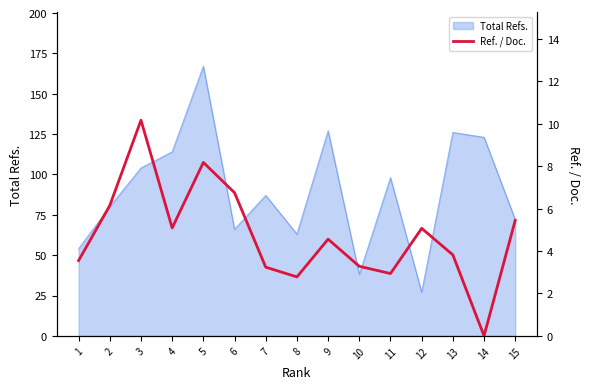

The value of Total Refs. at 15 is 116. True or false?

False